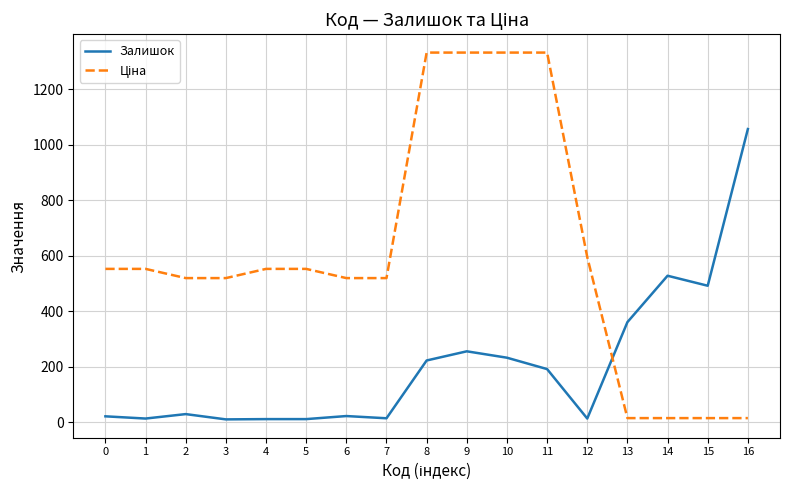

Which series has the widest spread of values?

Ціна